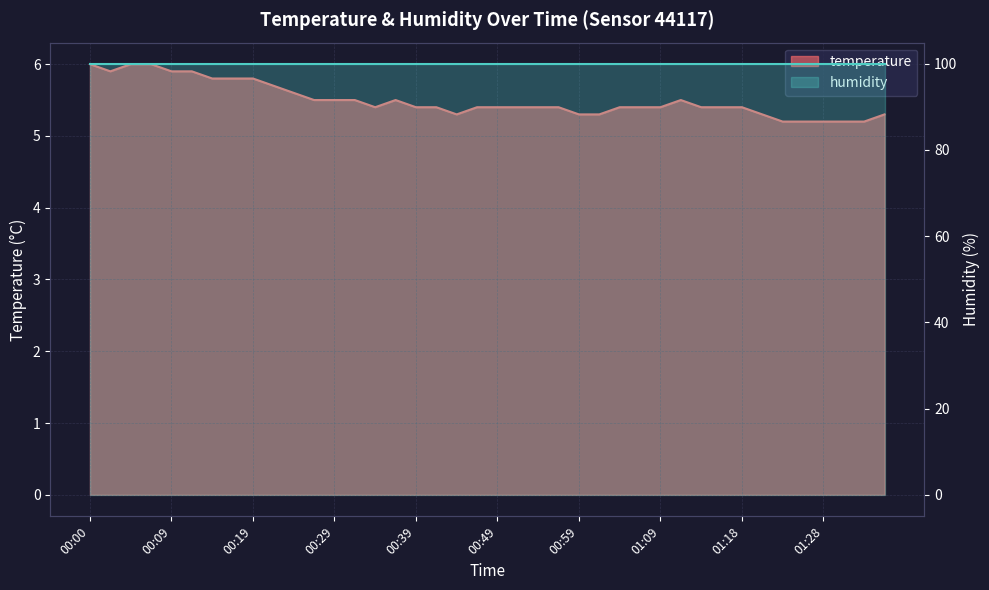

Reading left to right, what are all the values shown in this chart?

6.0	5.9	6.0	6.0	5.9	5.9	5.8	5.8	5.8	5.7	5.6	5.5	5.5	5.5	5.4	5.5	5.4	5.4	5.3	5.4	5.4	5.4	5.4	5.4	5.3	5.3	5.4	5.4	5.4	5.5	5.4	5.4	5.4	5.3	5.2	5.2	5.2	5.2	5.2	5.3